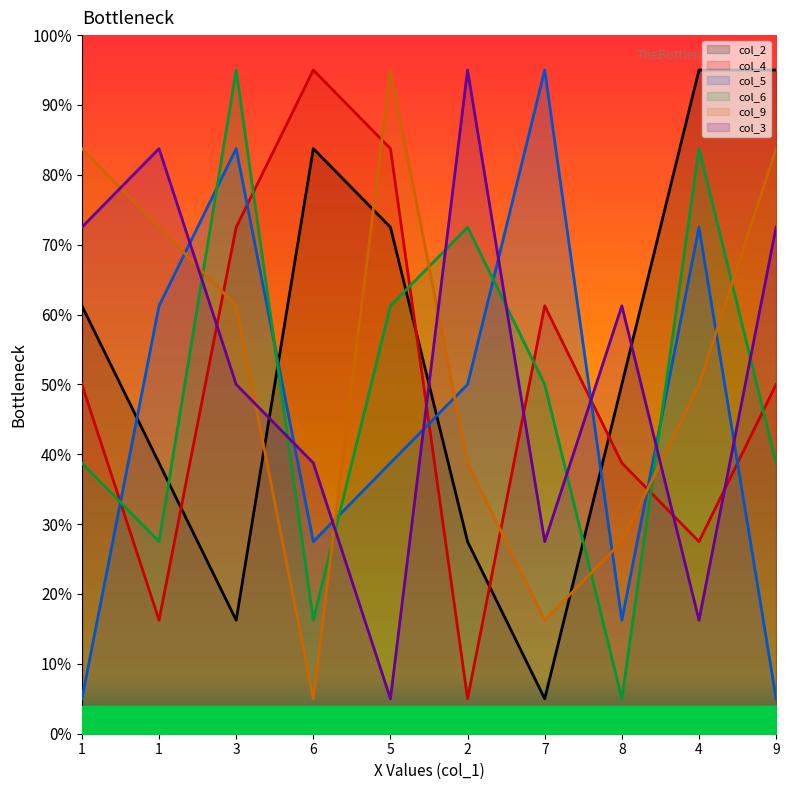

Which series ends up on top after the final intersection of col_3 and col_4?

col_3